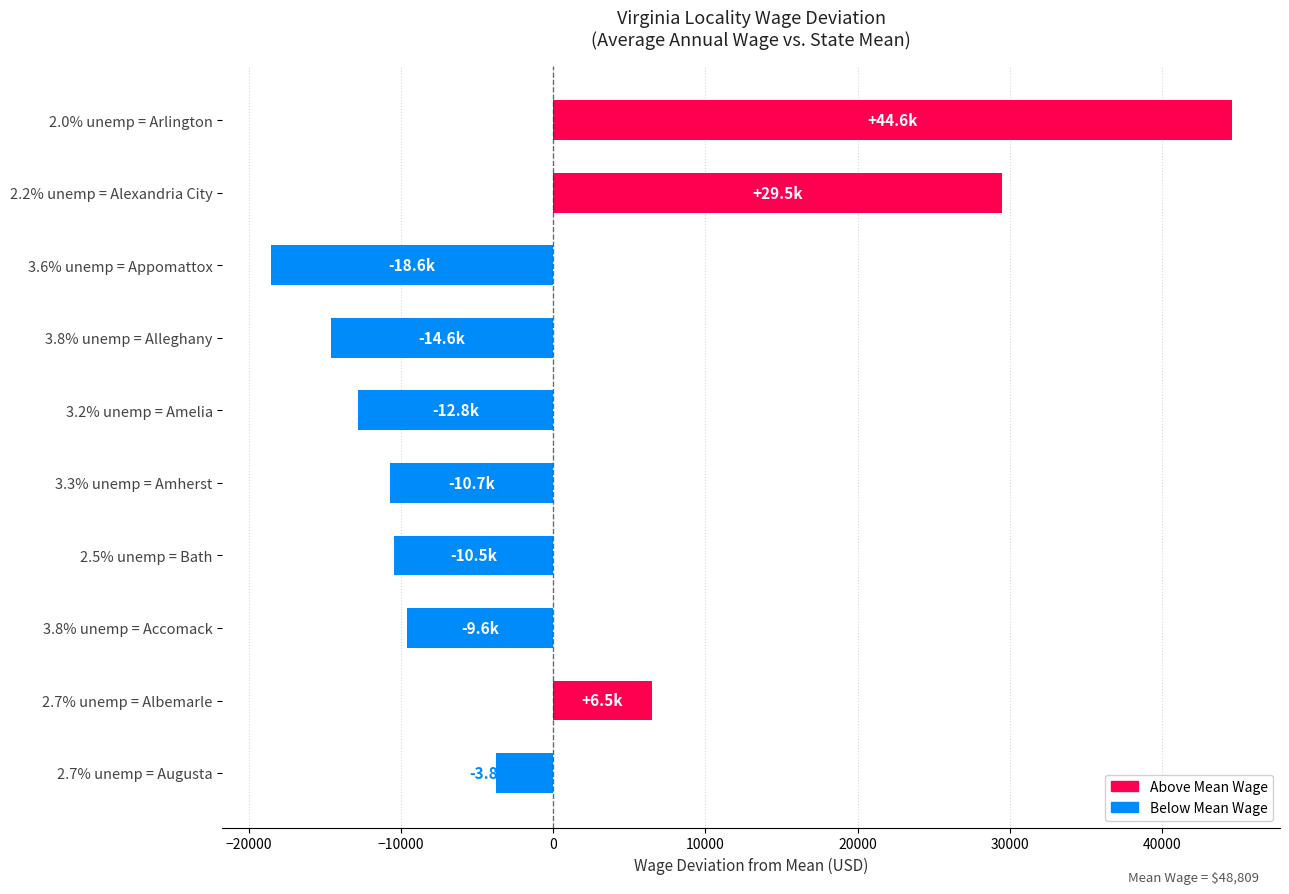

Read the value at 3.3% unemp = Amherst.

-10716.2